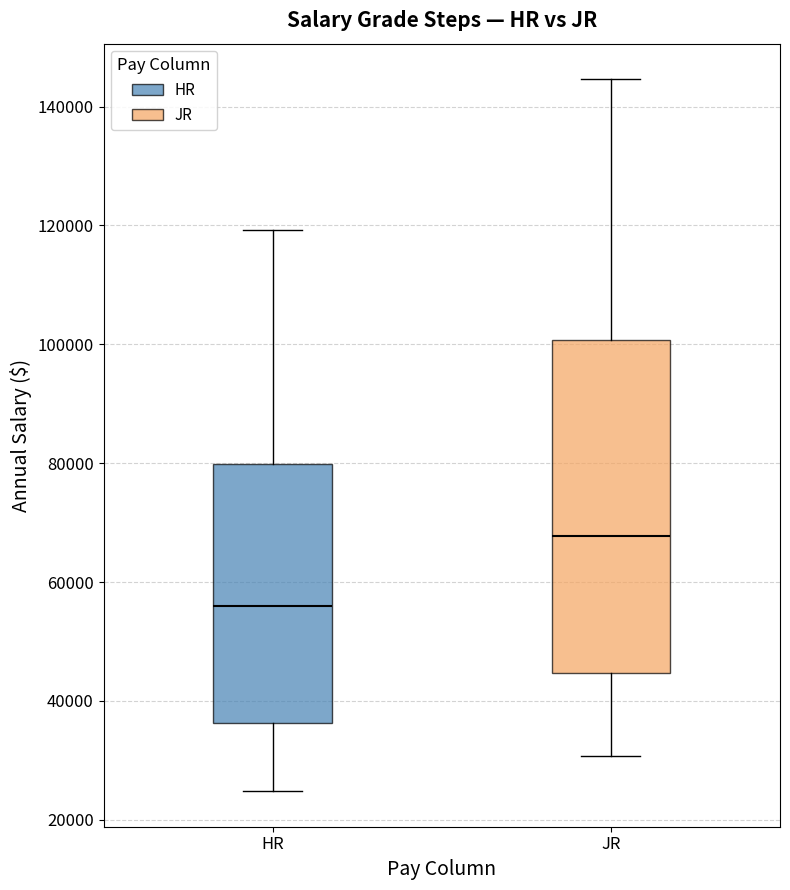

Where does the median line of the box for JR sit on the y-axis? The values are not printed on the chart, so give them approximately, as read against the axis.

68000